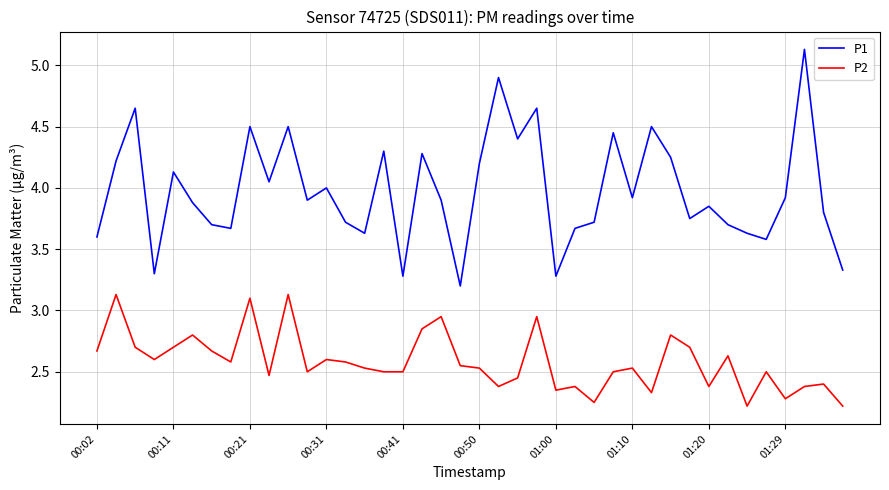

Does the chart display data point markers on the line(s)?

No